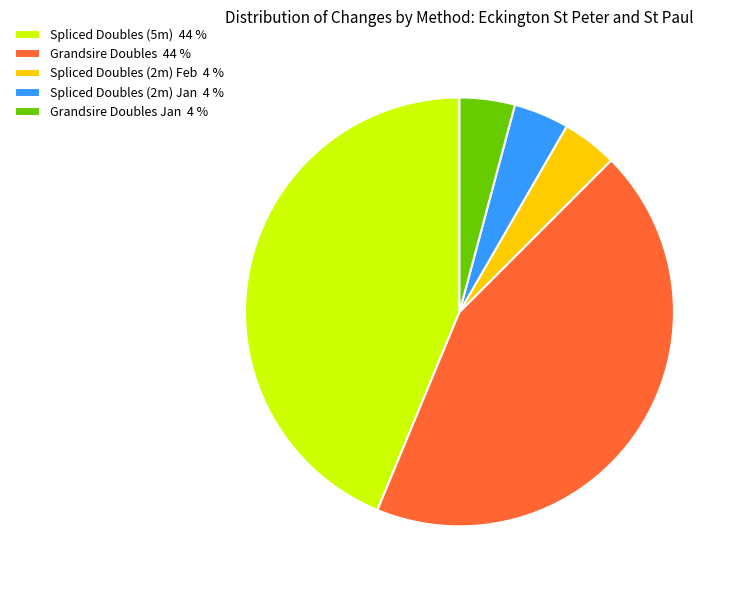

What is the ratio of the value at Grandsire Doubles 44 % to the value at Spliced Doubles (5m) 44 %?

1.0